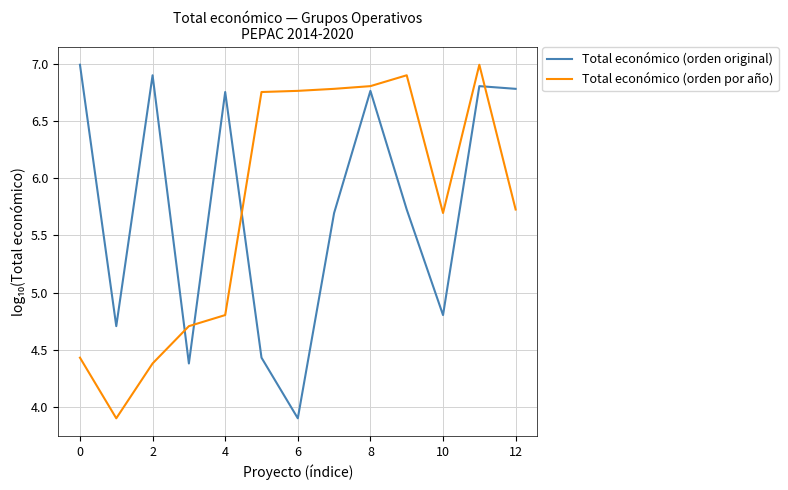

True or false: Total económico (orden por año) and Total económico (orden original) intersect in this chart.

True